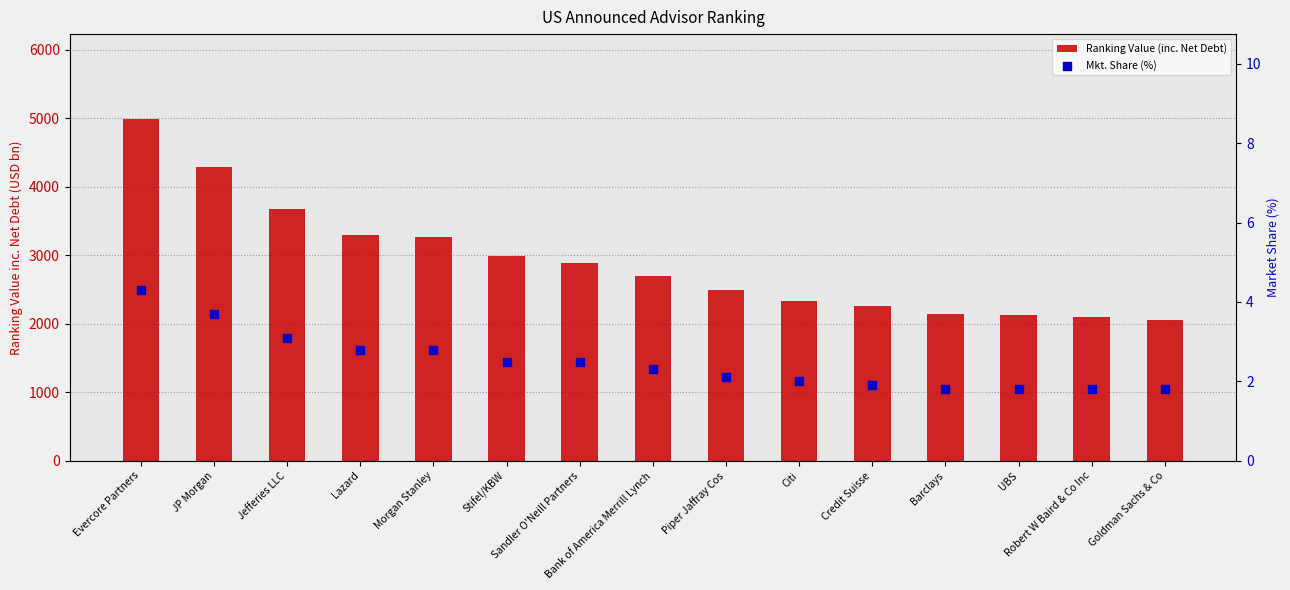

What are all the series names shown in the legend?

Ranking Value (inc. Net Debt), Mkt. Share (%)